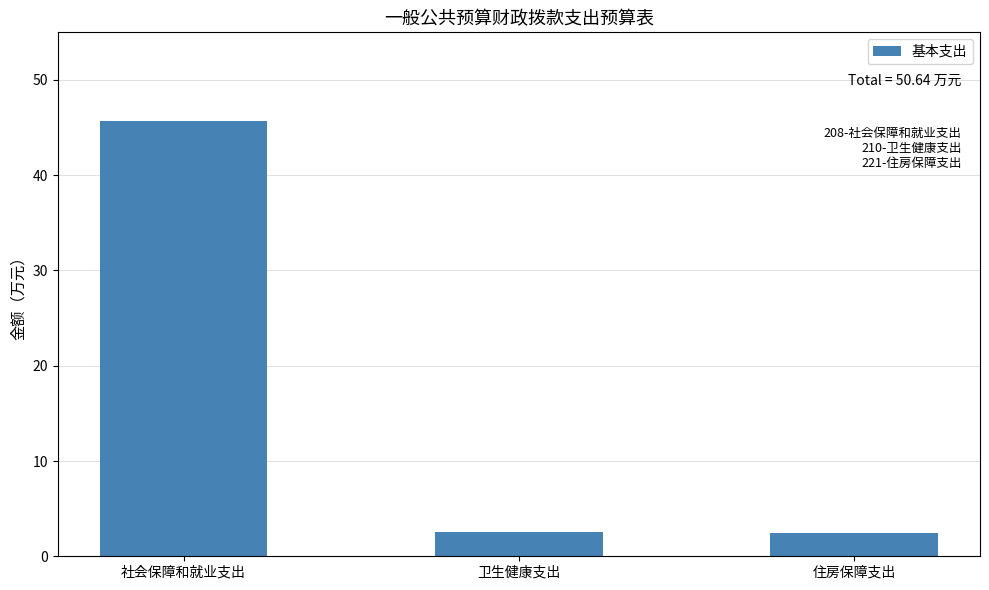

Which category has the highest value across all series?

社会保障和就业支出